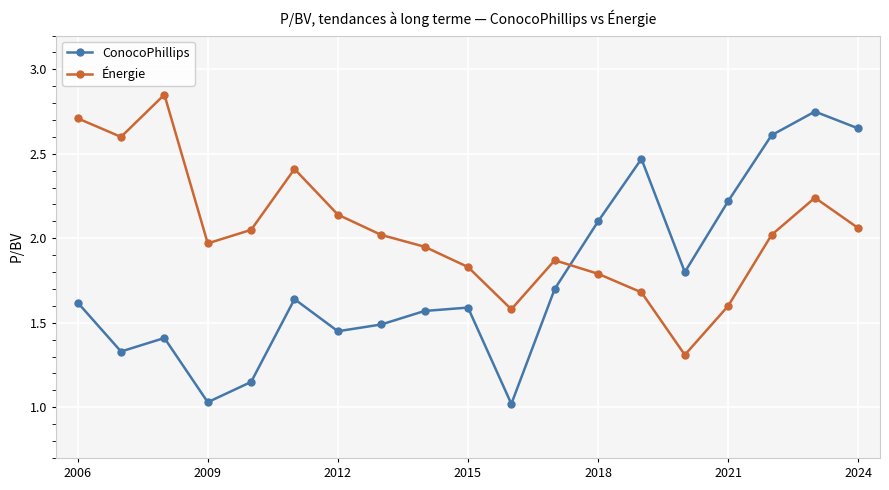

Rank the series by their maximum value, from highest to lowest.

Énergie, ConocoPhillips